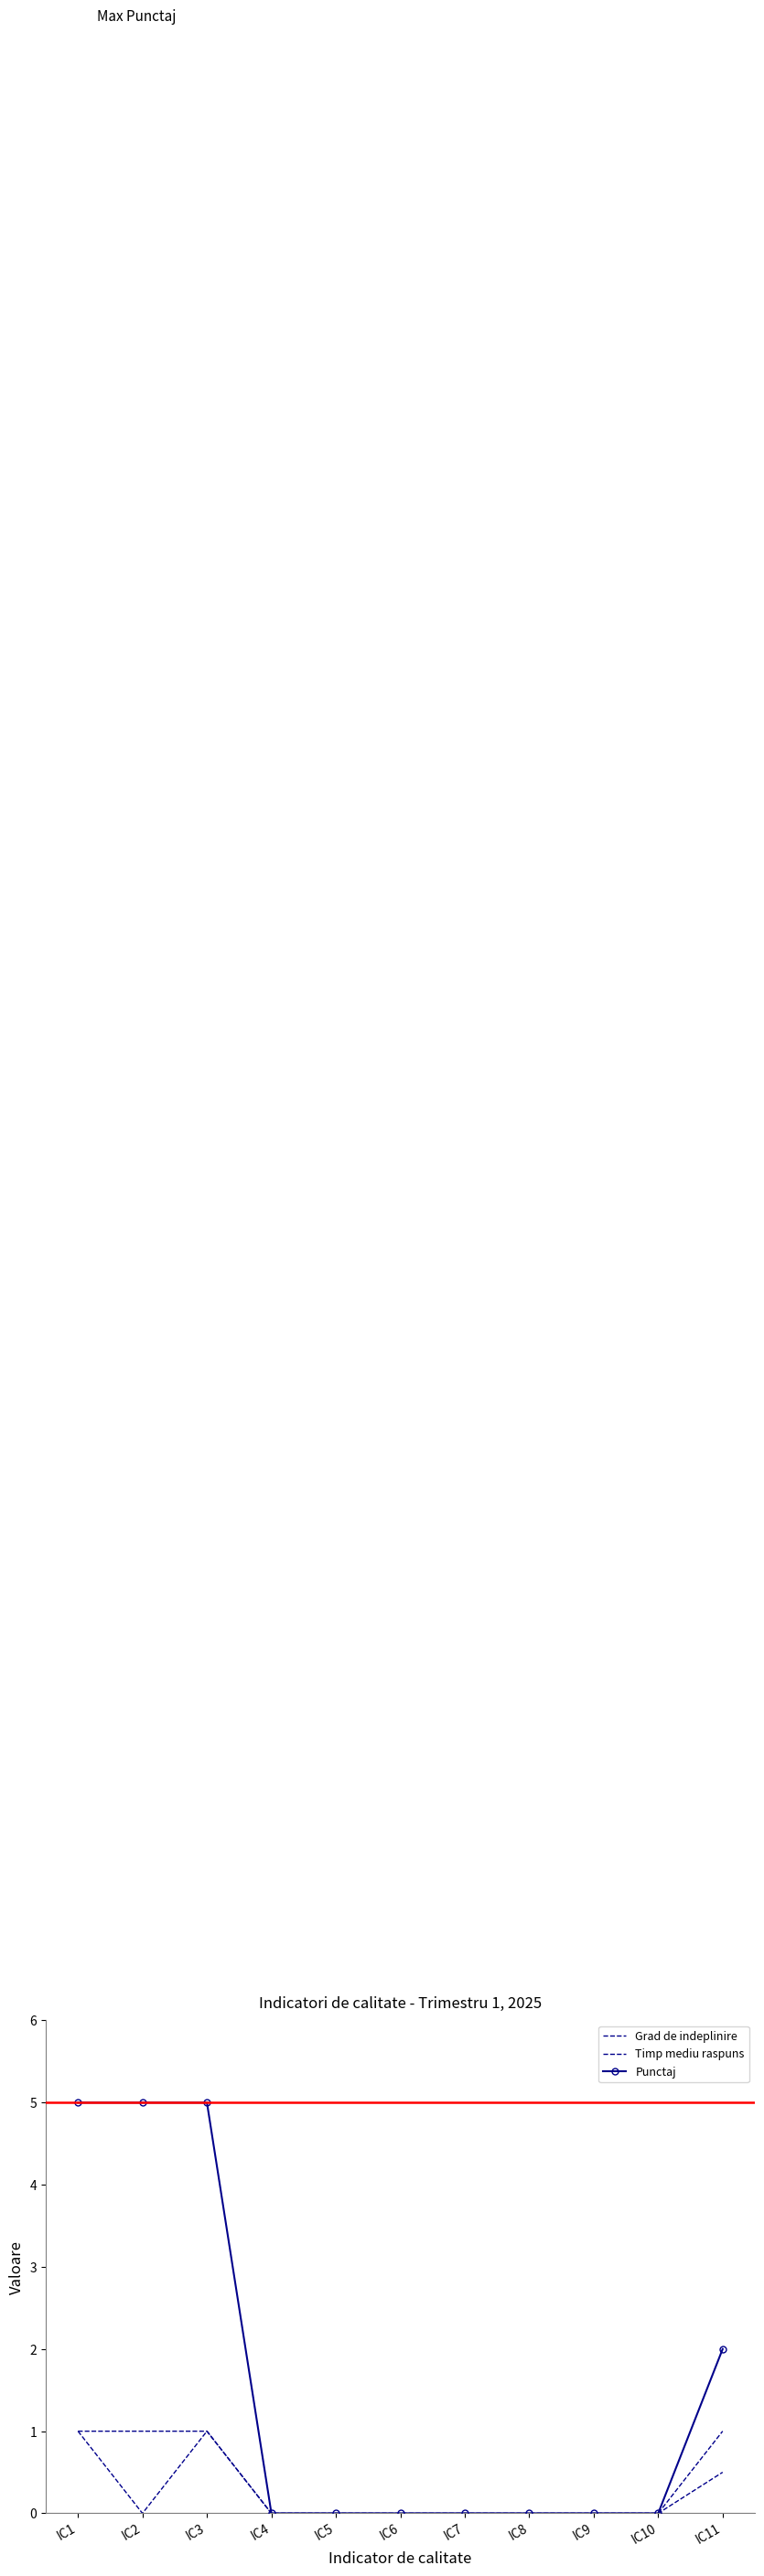

What is the total value across all series at IC3?

7.0